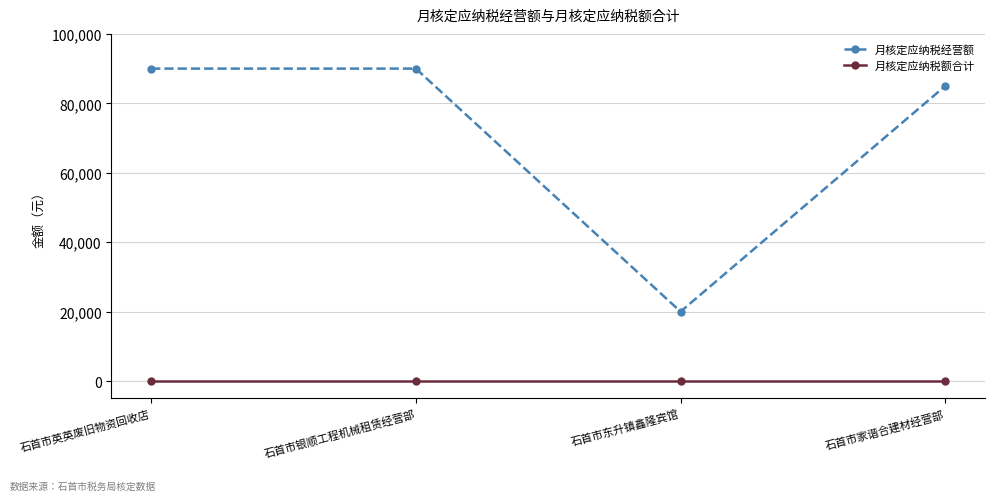

What is the maximum value for 月核定应纳税经营额?

90000